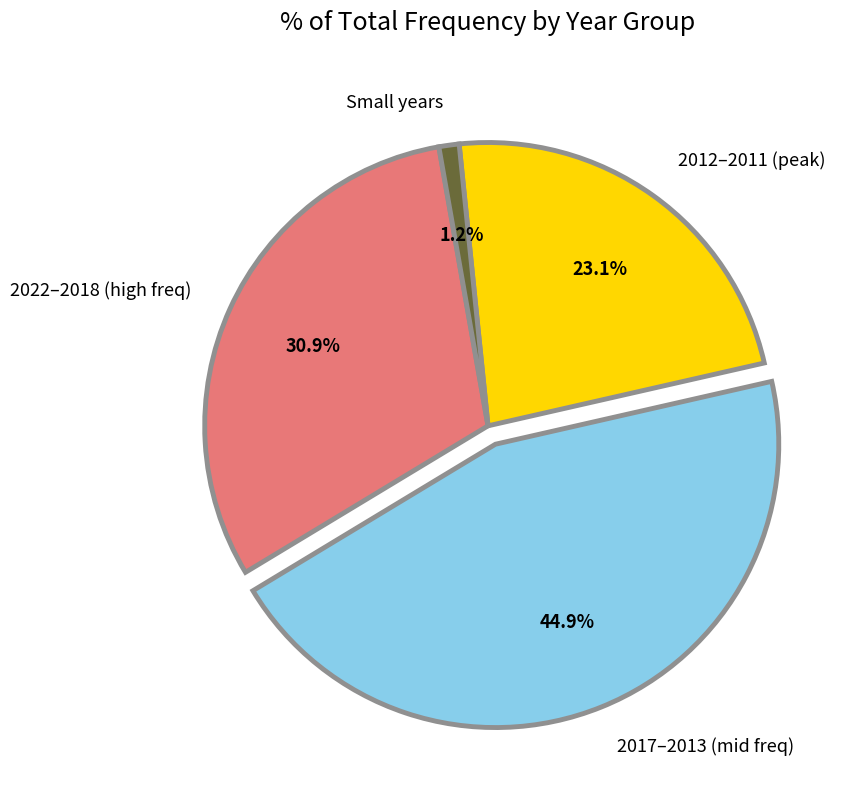

Which slice is the largest?

2017–2013 (mid freq)